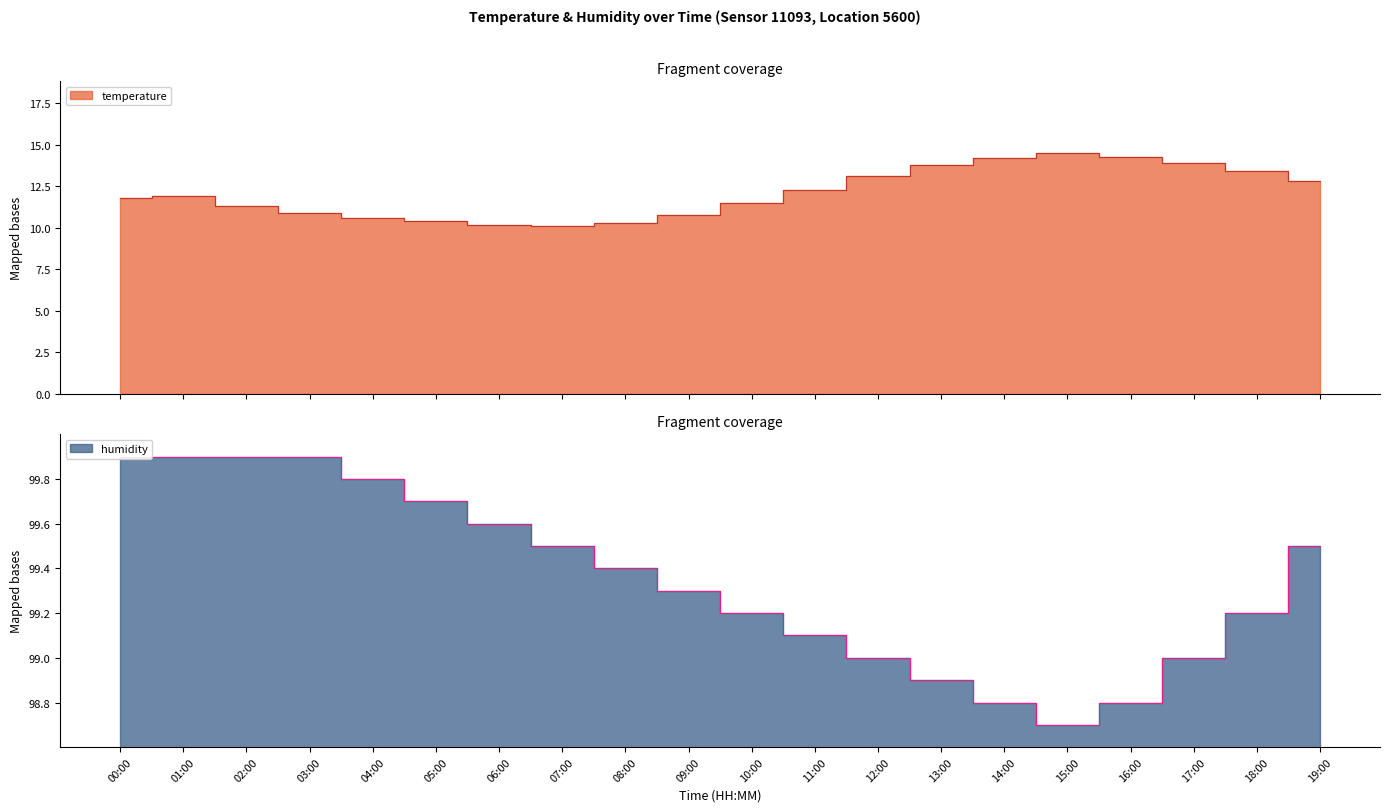

Which has a higher value, 18:00 or 10:00?

18:00